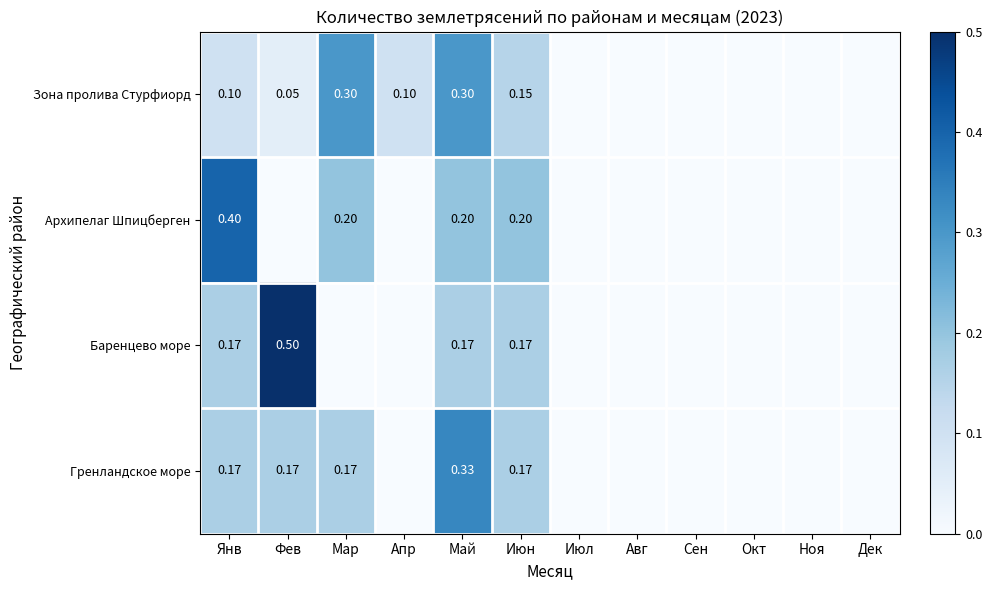

What is the difference between the maximum and minimum values in the Архипелаг Шпицберген series?

0.4